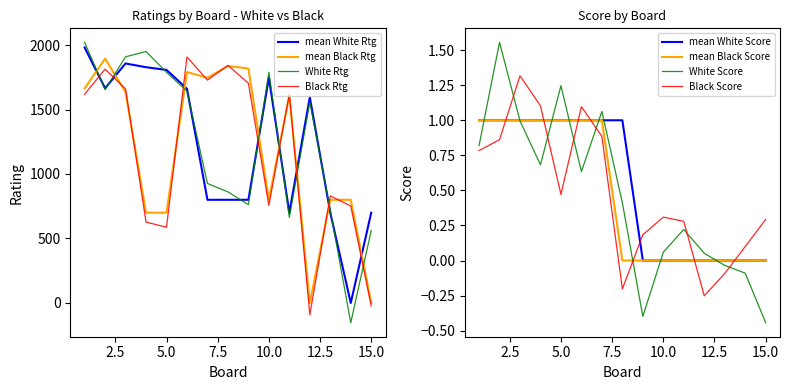

True or false: Black Rating has a value of 290 at 10.

False